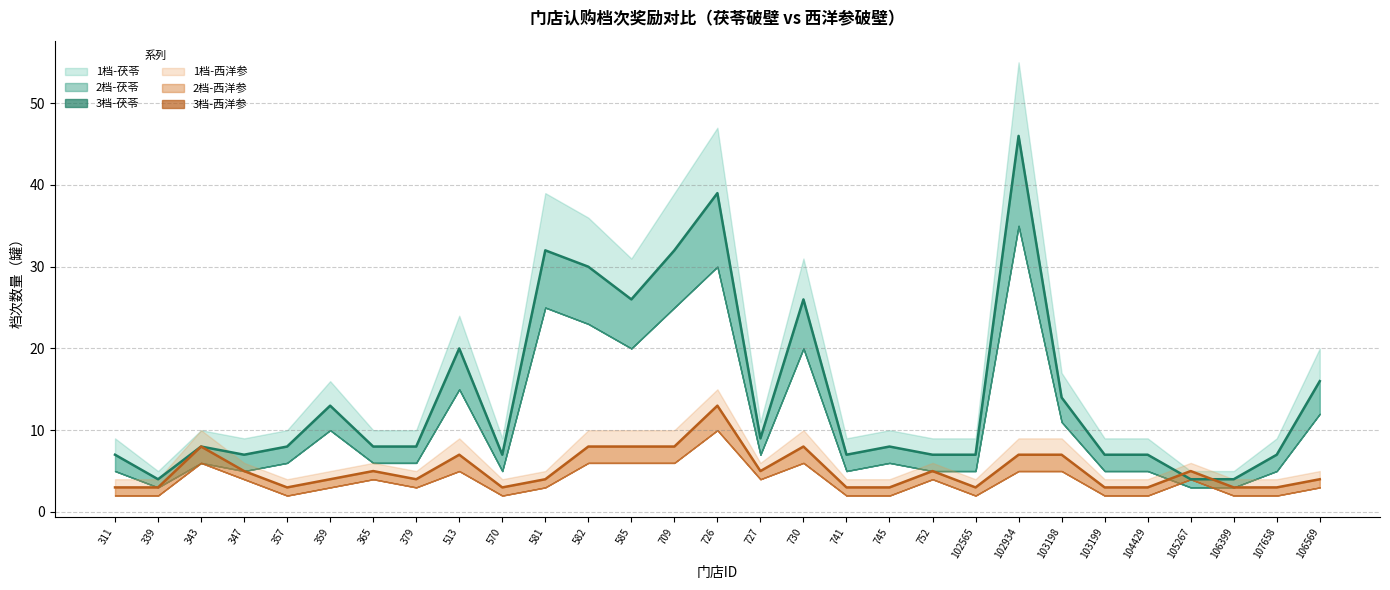

At how many categories does at least one series exceed 13?

11